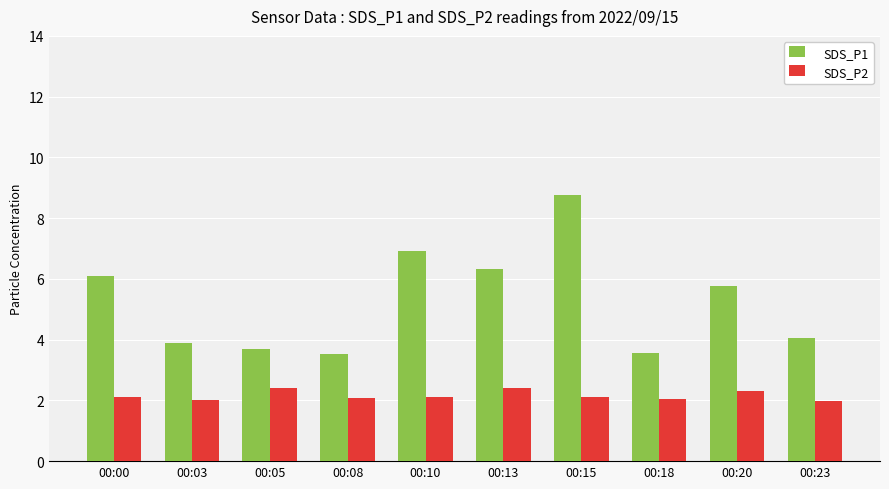

What is the difference between the second highest and second lowest values in the SDS_P2 series?

0.4